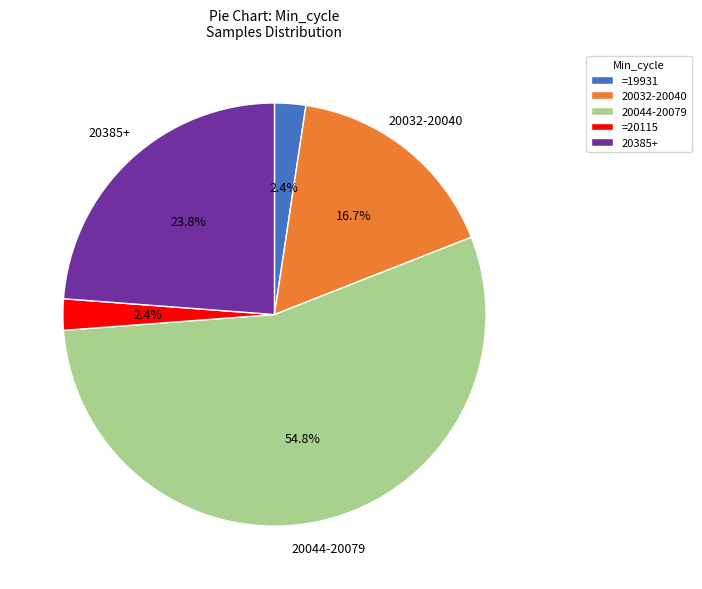

Does any single category account for the majority?

Yes